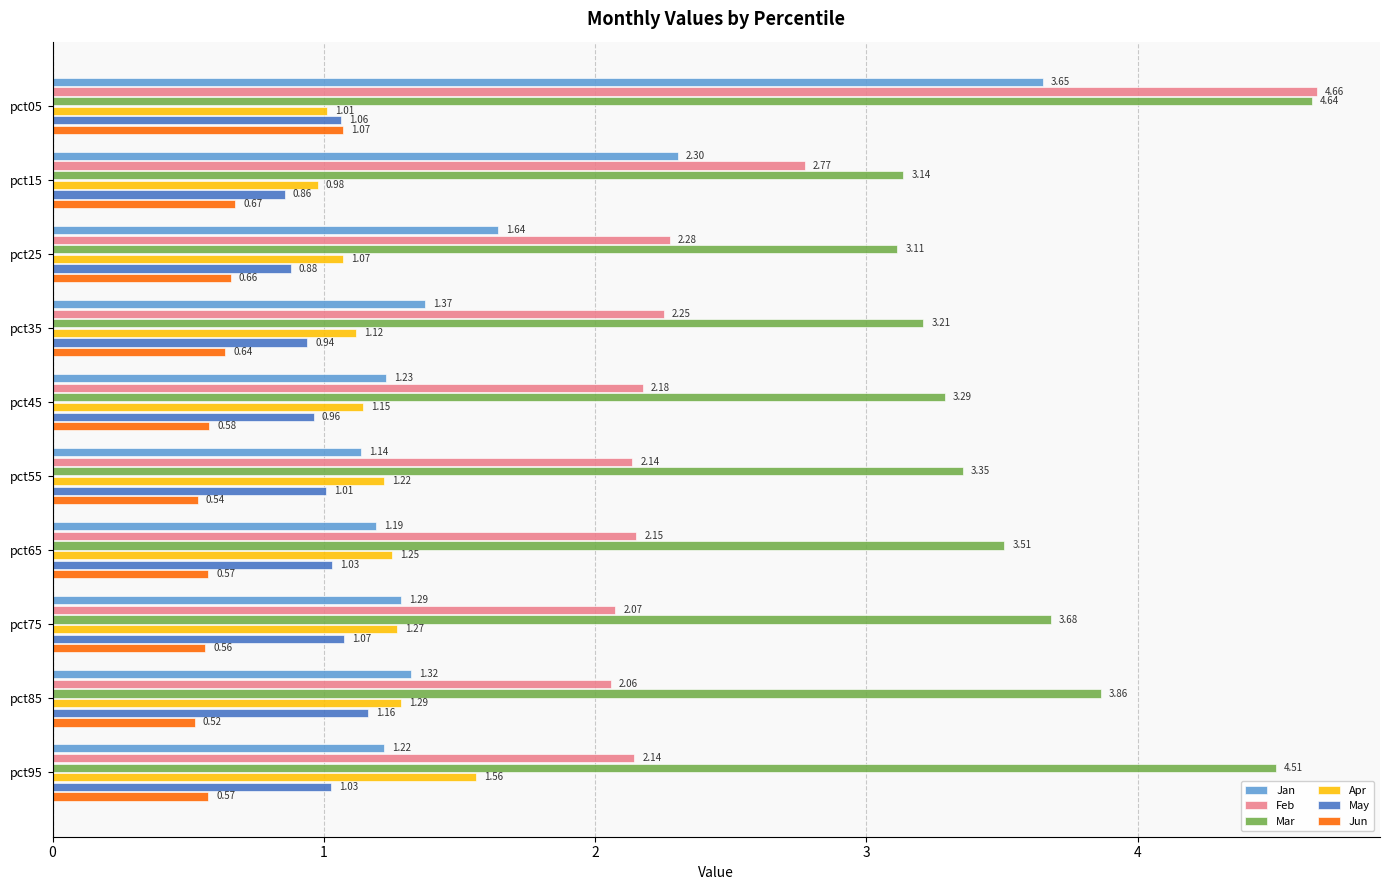

Which series has the largest range (max minus min)?

Feb